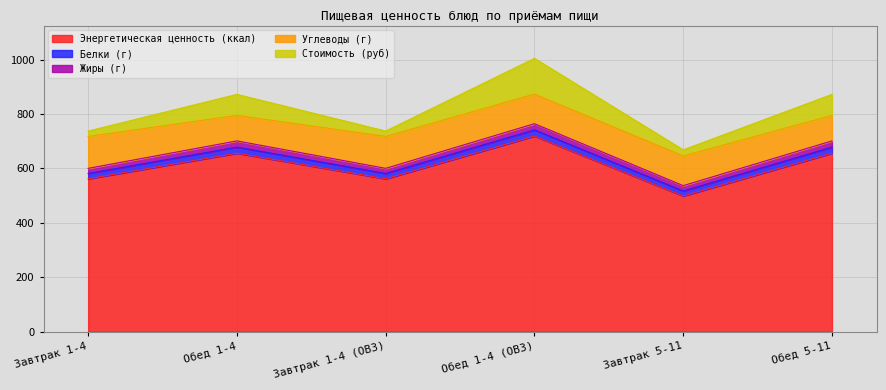

What is the difference between the Стоимость (руб) values at Завтрак 1-4 (ОВЗ) and Обед 1-4 (ОВЗ)?

111.6